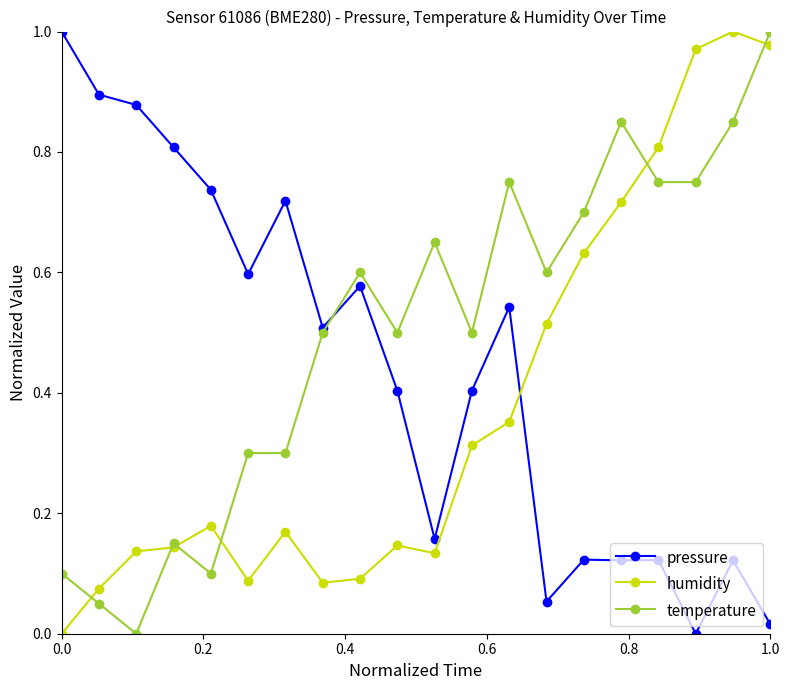

Rank the series by their average value, from lowest to highest.

humidity, pressure, temperature